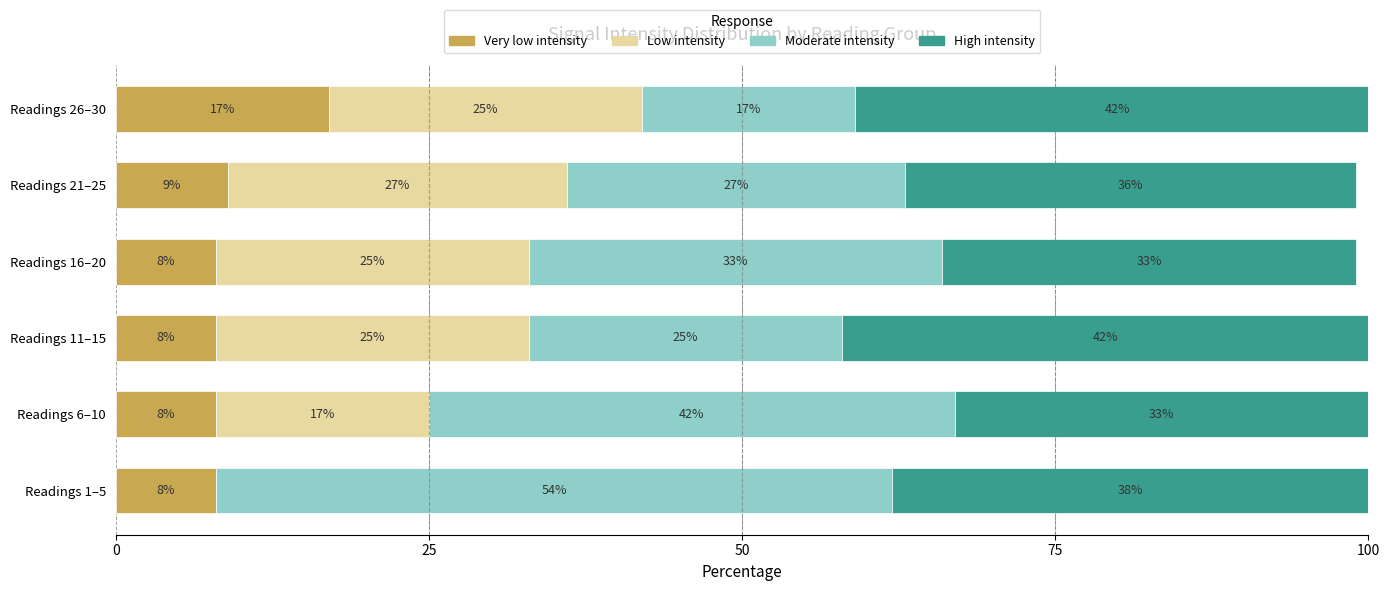

How many data points in Very low intensity are above 8?

2